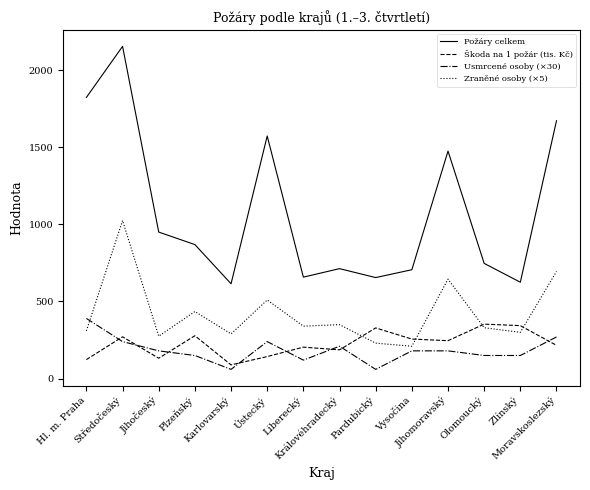

What is the difference between the maximum and minimum values in the Škoda na 1 požár (tis. Kč) series?

264.2